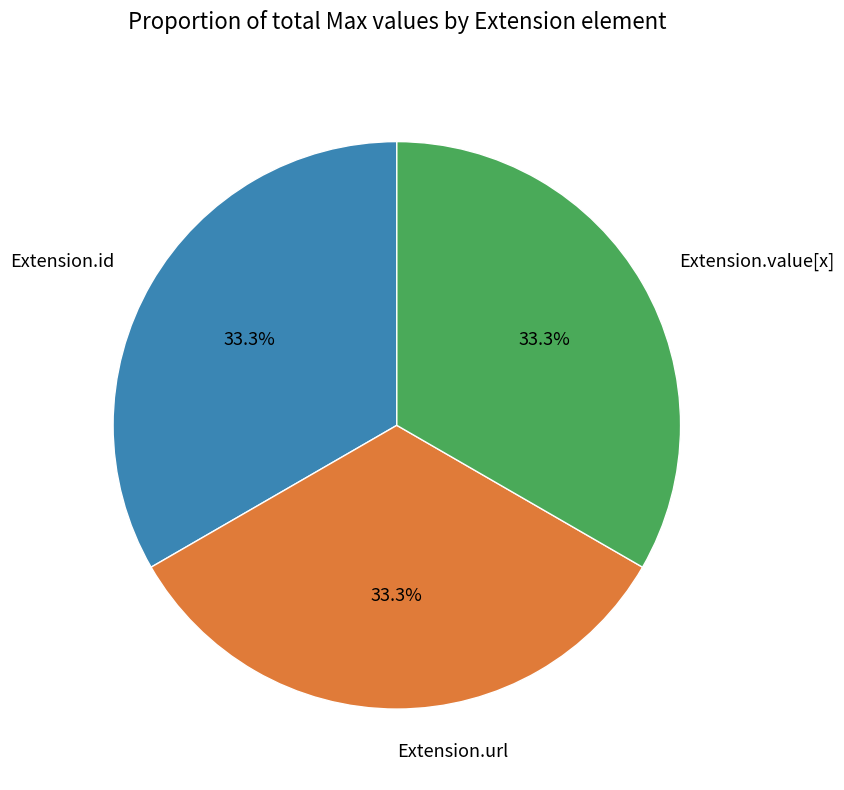

How many segments does this pie chart have?

3